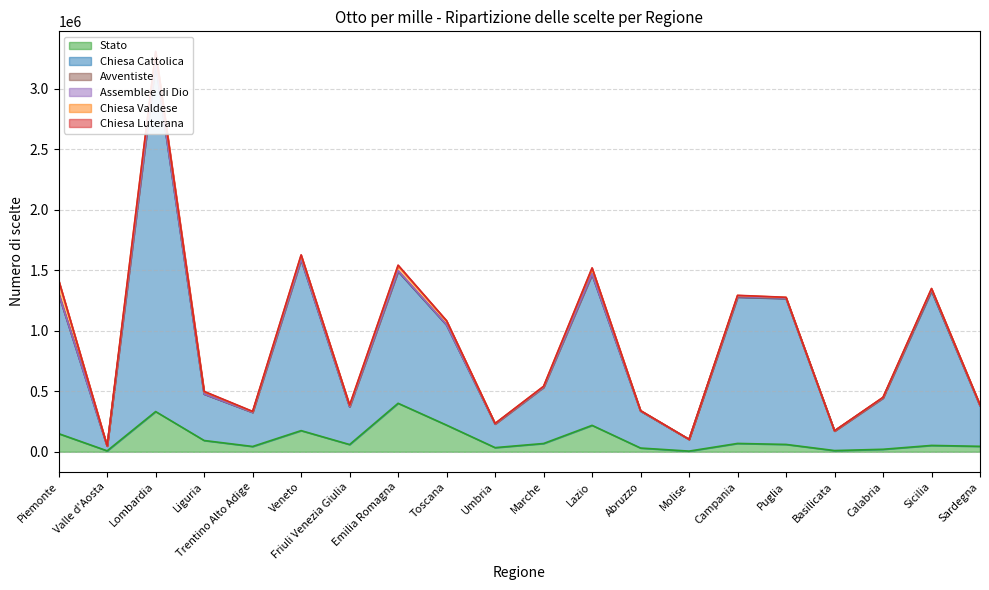

Which series changed the most between Liguria and Campania?

Chiesa Cattolica